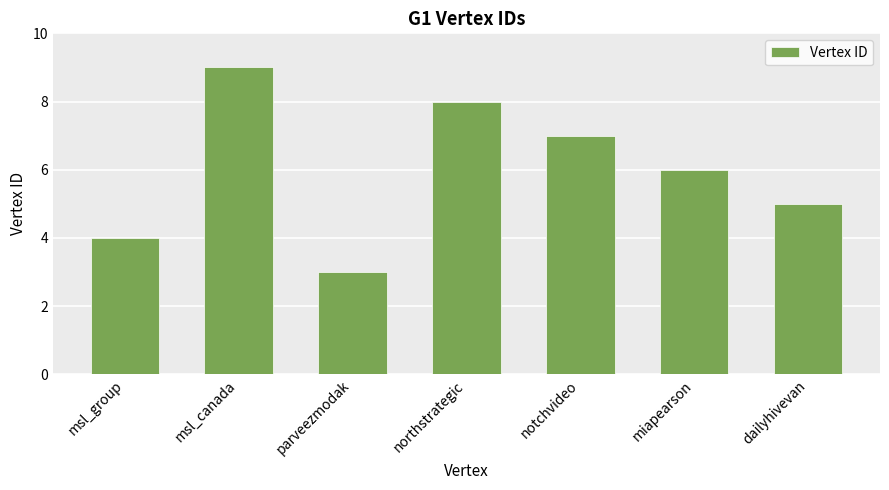

At which label does the data first exceed 6?

msl_canada